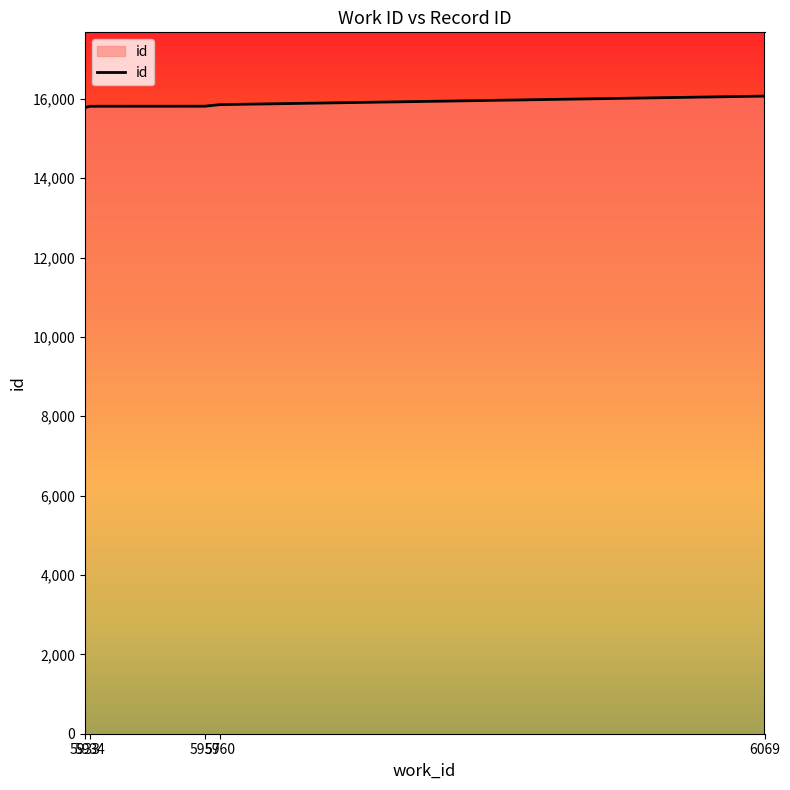

True or false: there are more than 2 points higher than both neighbors.

False